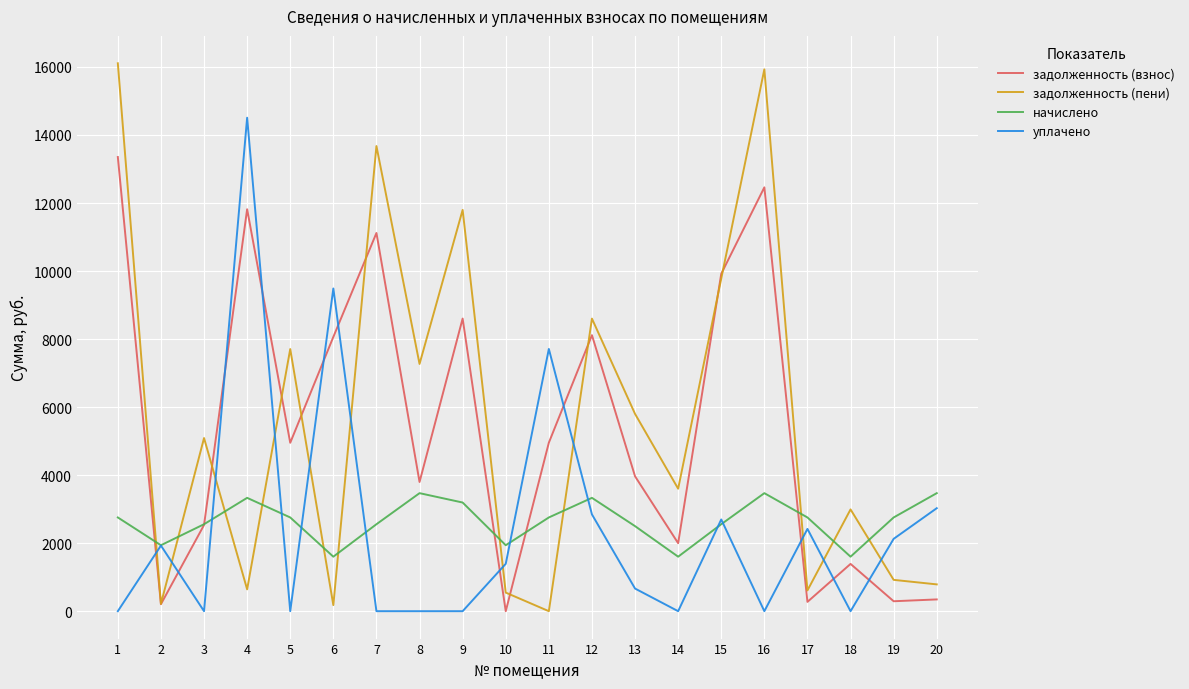

The уплачено series shows 2480.1 at 10. True or false?

False